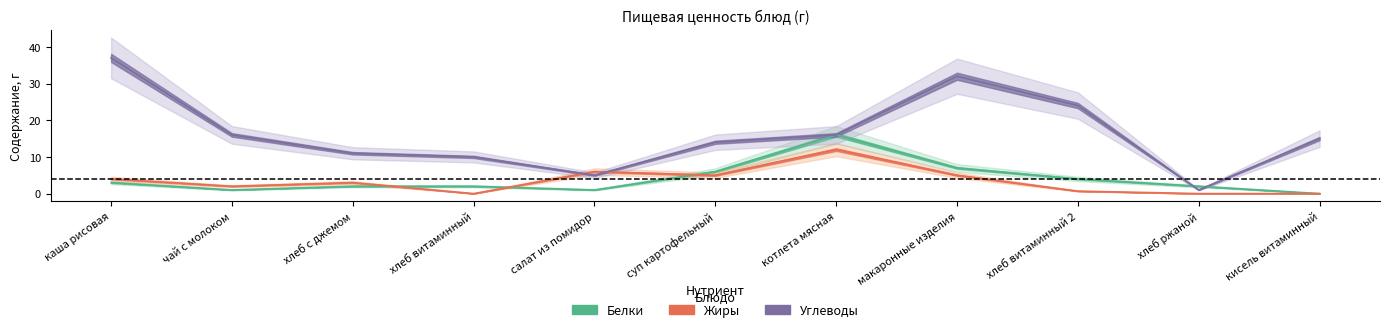

What is the total value across all series at чай с молоком?

19.0